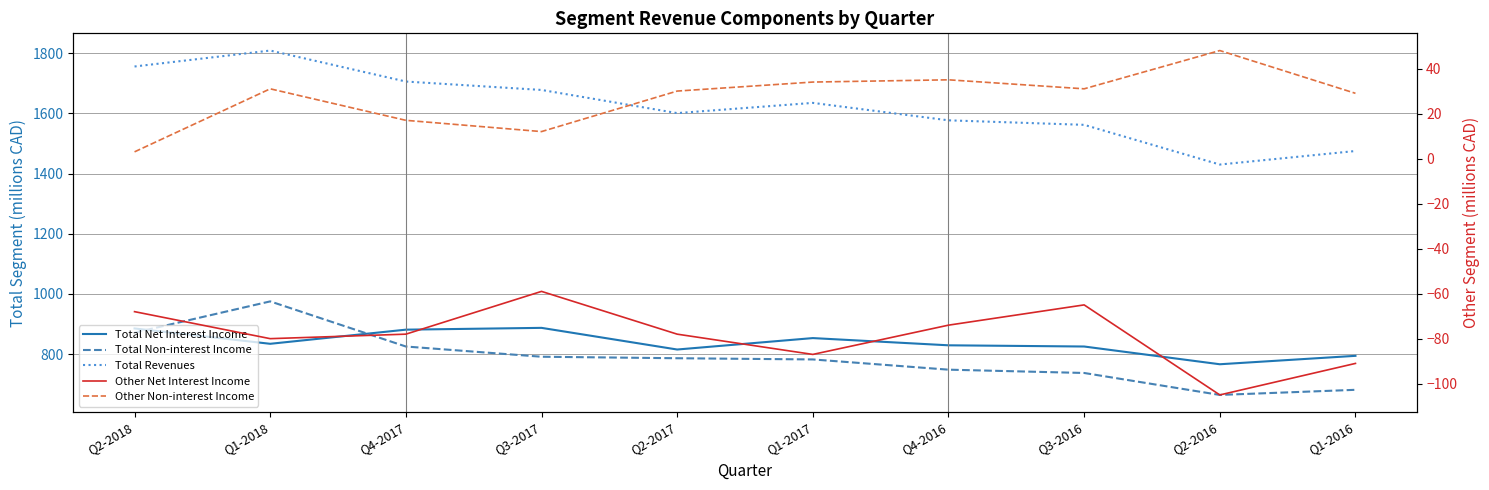

Reading left to right, what are all the values shown in this chart?

Total Net Interest Income: 885	834	881	887	815	853	829	825	766	794
Total Non-interest Income: 871	975	825	791	786	782	748	737	664	681
Total Revenues: 1756	1809	1706	1678	1601	1635	1577	1562	1430	1475
Other Net Interest Income: -68	-80	-78	-59	-78	-87	-74	-65	-105	-91
Other Non-interest Income: 3	31	17	12	30	34	35	31	48	29